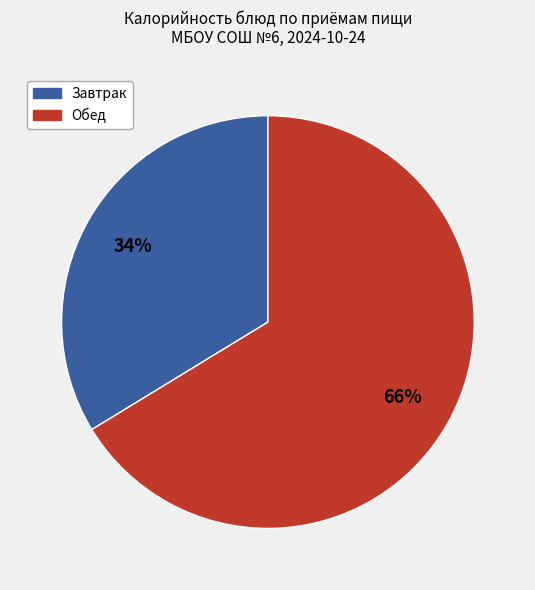

To the nearest percent, what is the average slice percentage?

50%